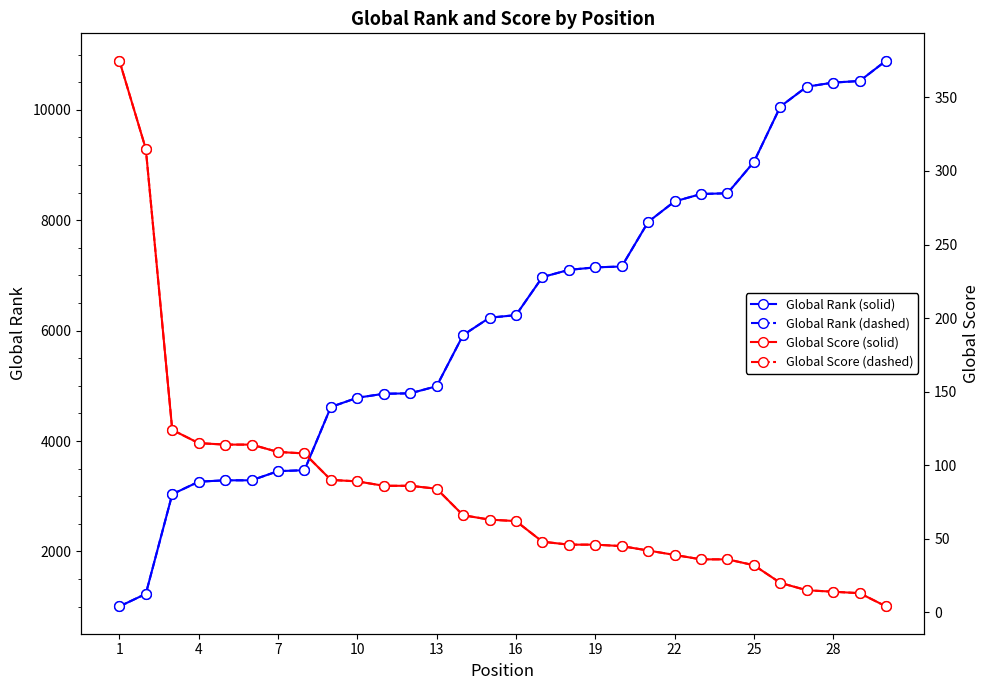

What is the difference between the highest and lowest values at 7?

2912